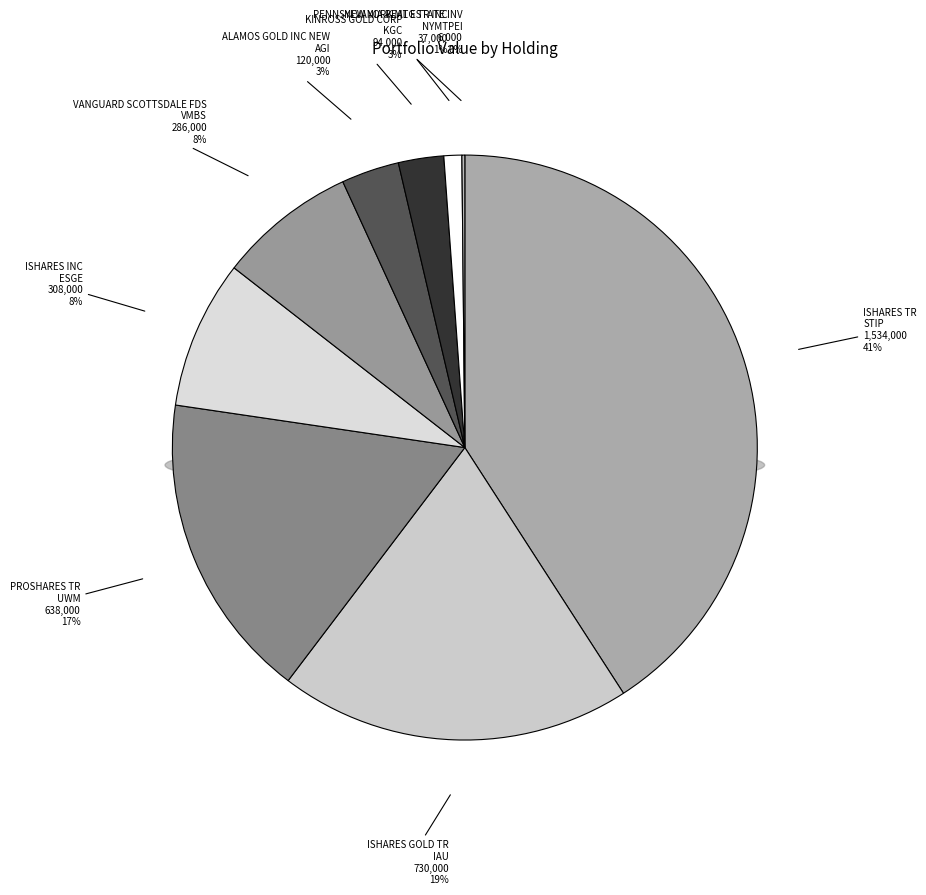

What is the ratio of the value at ISHARES GOLD TR to the value at ALAMOS GOLD INC NEW?

6.1